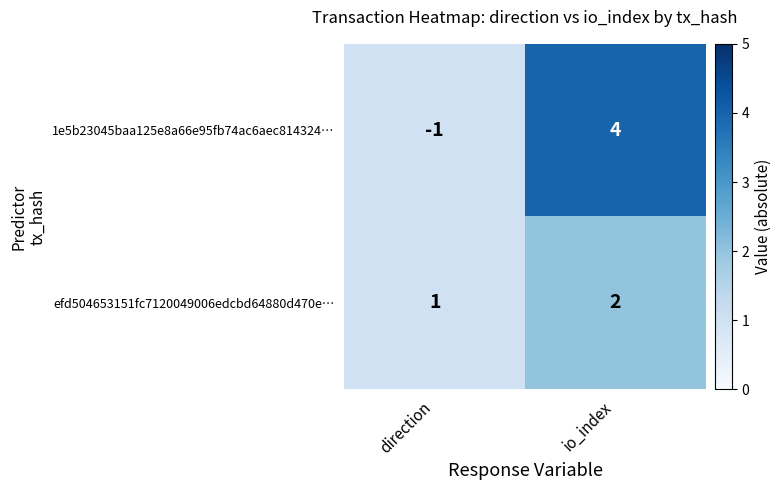

At which category is the sum across all series the highest?

io_index